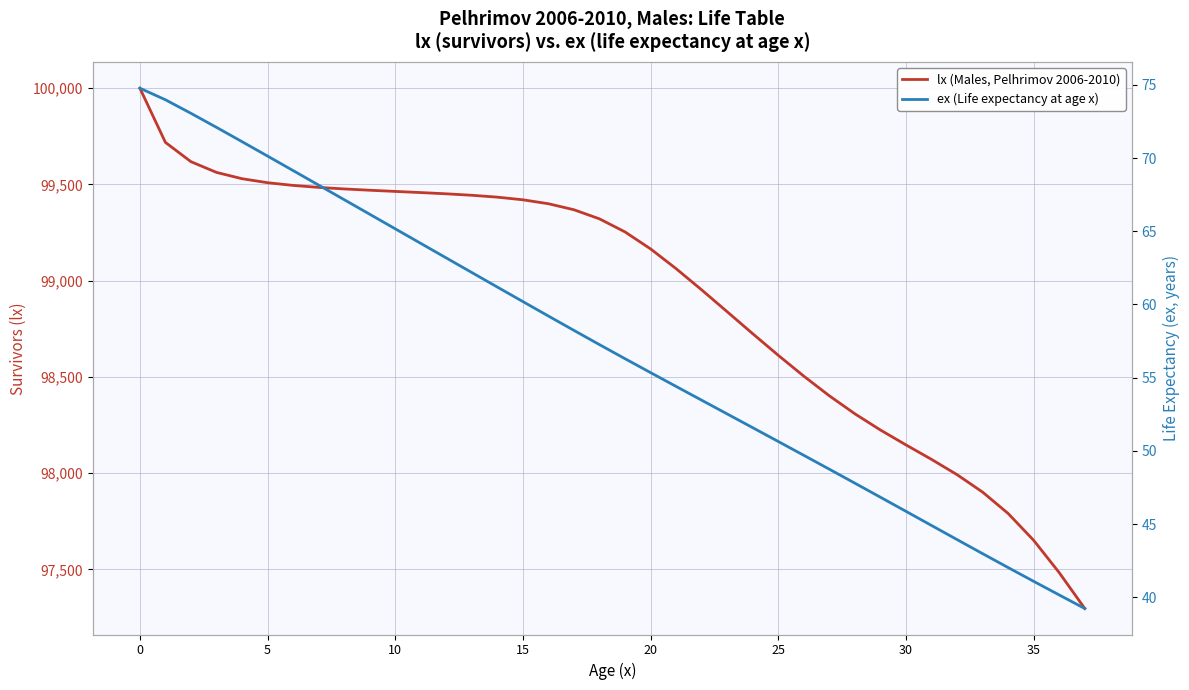

Which series has the largest range (max minus min)?

lx (Males, Pelhrimov 2006-2010)